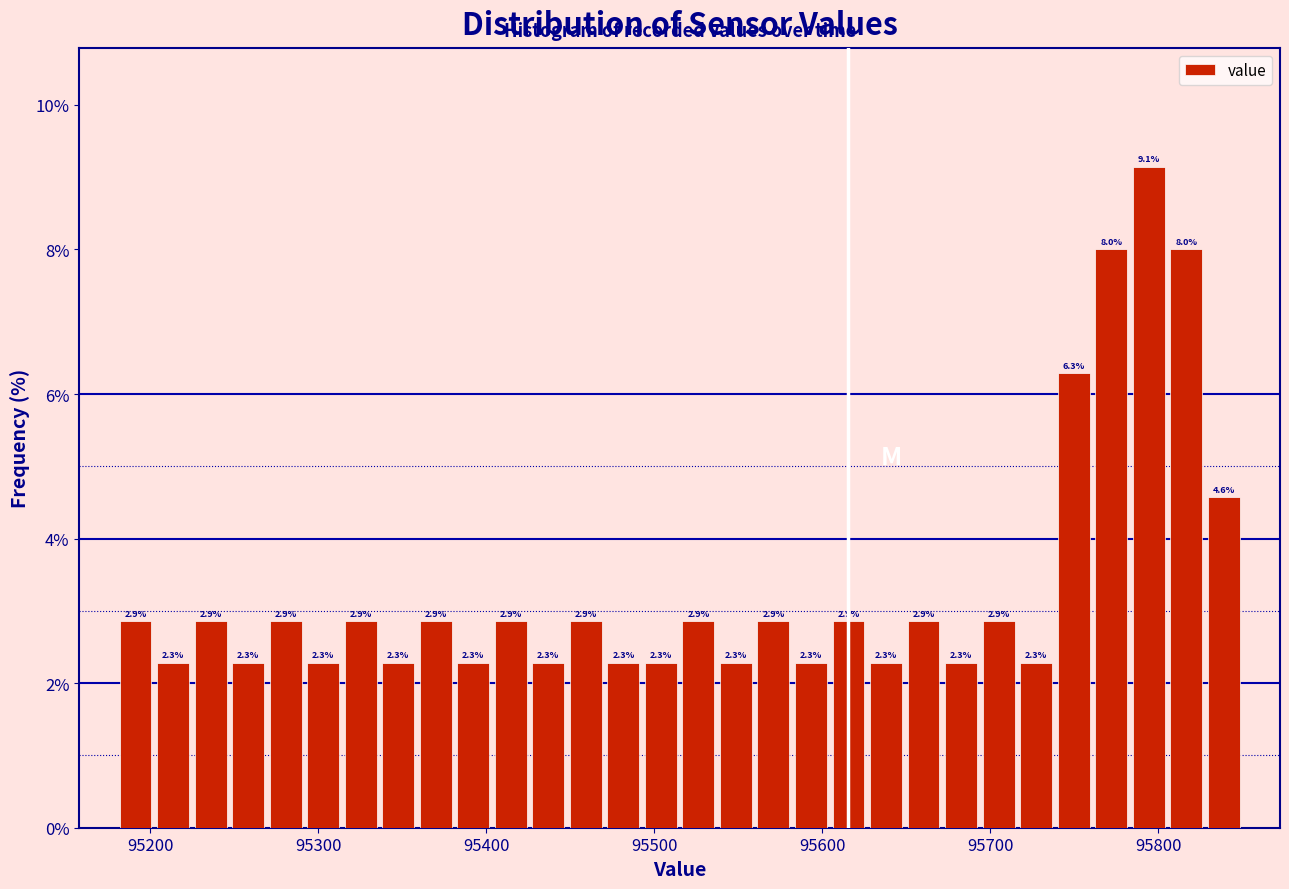

Read against the x-axis, roughly where is the centre of the tallest bar?

95790